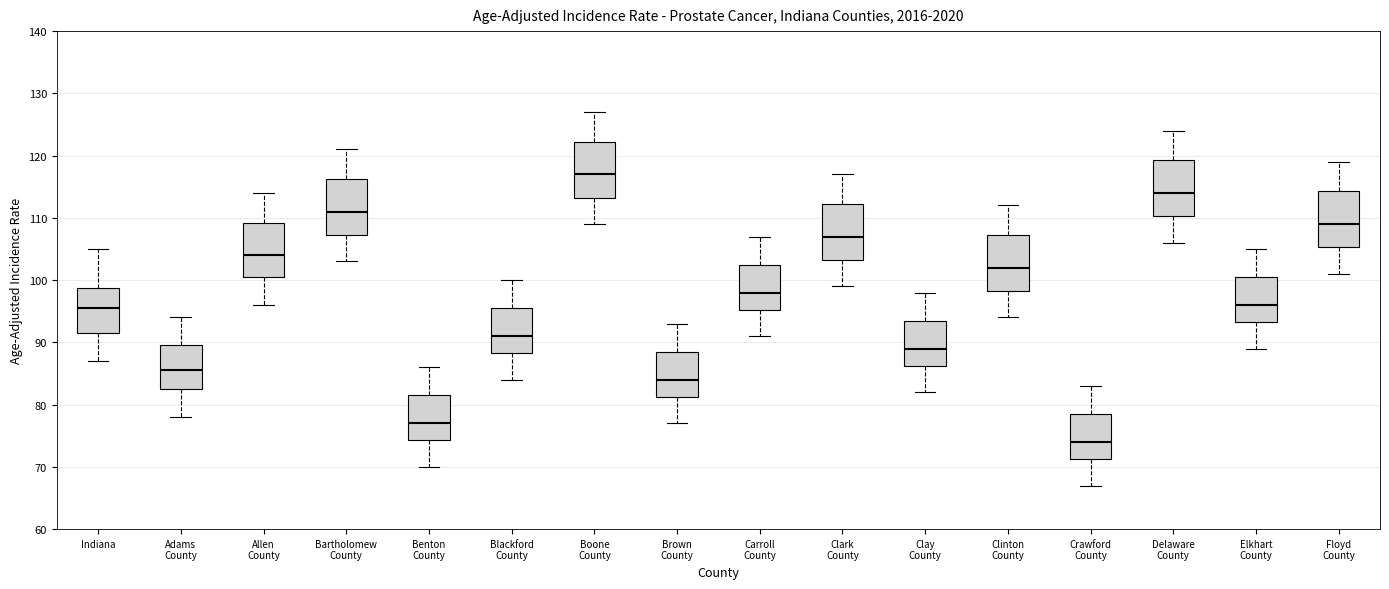

Where does the upper whisker of the box for Carroll County end on the y-axis? The values are not printed on the chart, so give them approximately, as read against the axis.

107